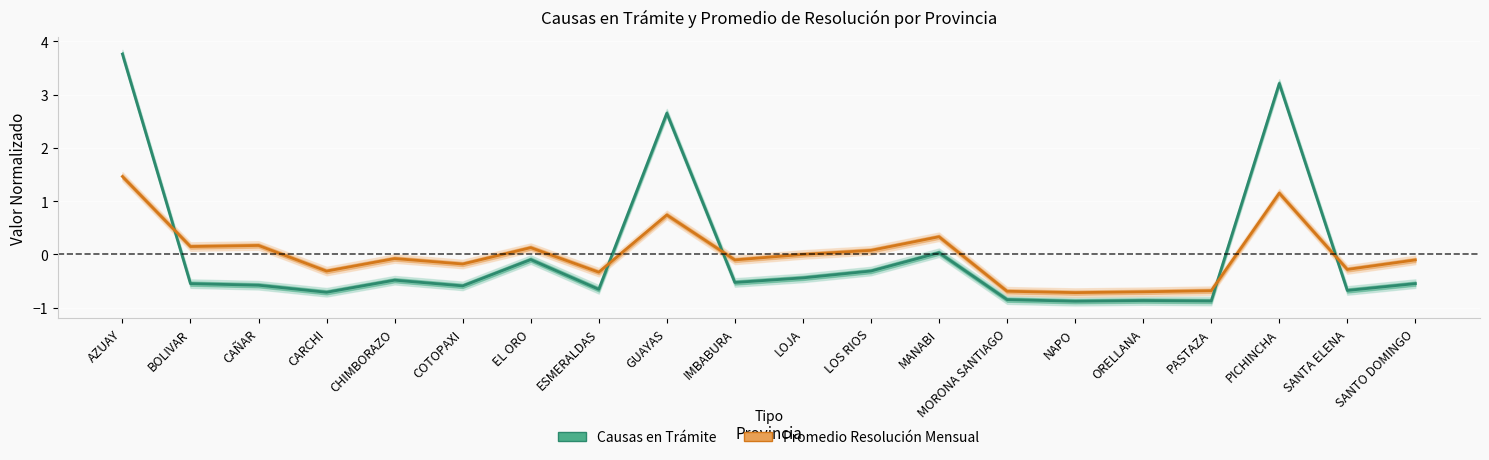

At which category is the sum across all series the highest?

AZUAY